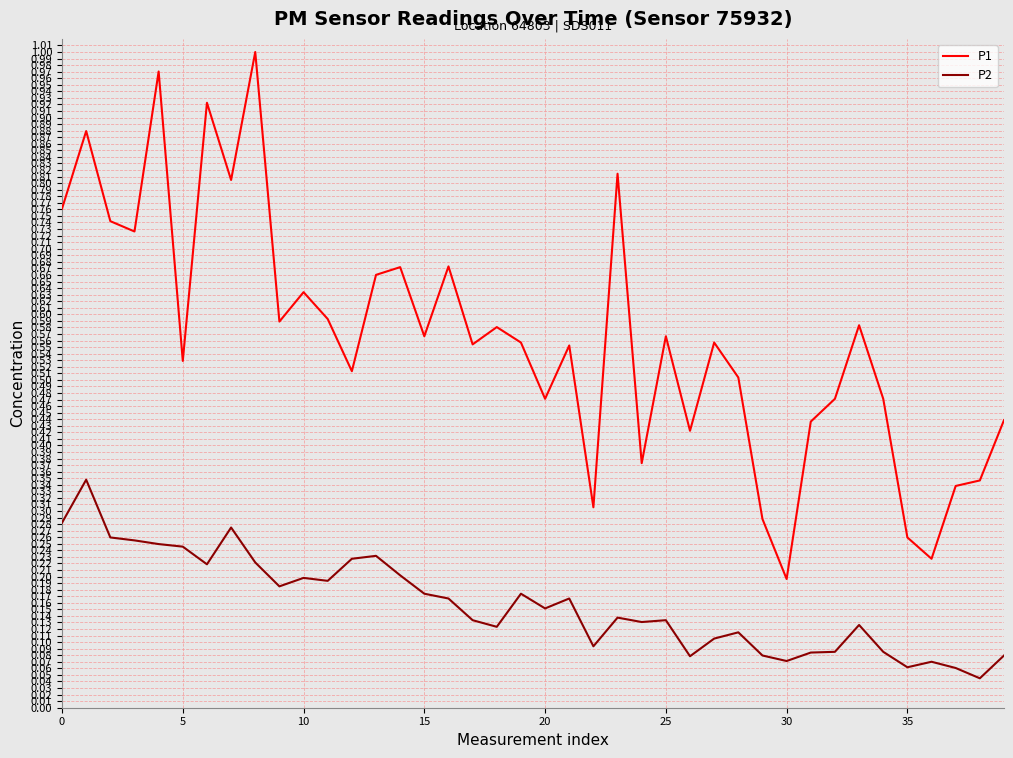

True or false: P2 and P1 intersect in this chart.

False